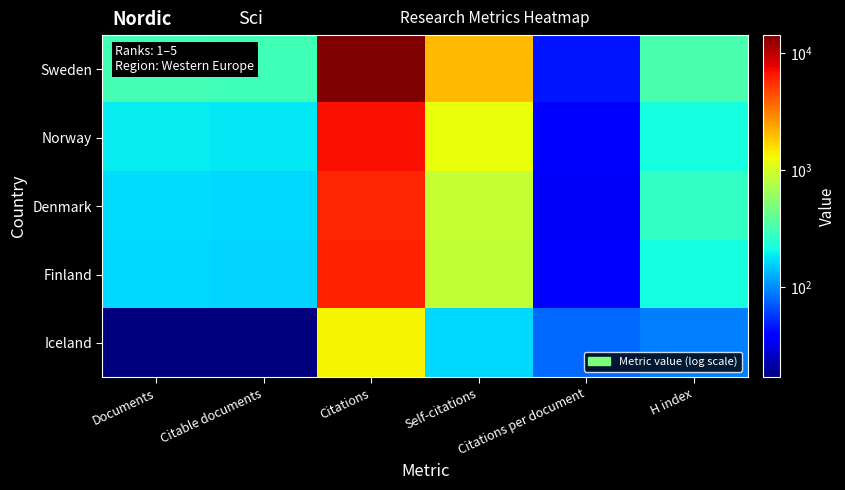

Reading left to right, list all the values displayed in this chart.

Sweden: Documents=310.0	Citable documents=301.0	Citations=14190.0	Self-citations=2067.0	Citations per document=45.8	H index=323.0
Norway: Documents=190.0	Citable documents=184.0	Citations=6857.0	Self-citations=1227.0	Citations per document=36.1	H index=216.0
Denmark: Documents=168.0	Citable documents=163.0	Citations=5823.0	Self-citations=888.0	Citations per document=34.7	H index=272.0
Finland: Documents=164.0	Citable documents=159.0	Citations=5976.0	Self-citations=872.0	Citations per document=36.4	H index=216.0
Iceland: Documents=17.0	Citable documents=17.0	Citations=1334.0	Self-citations=166.0	Citations per document=78.5	H index=92.0